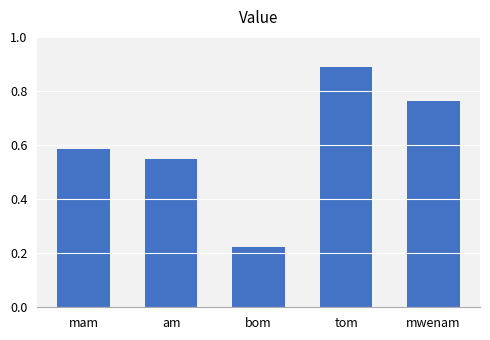

Count the values in the range 0 to 1.

5